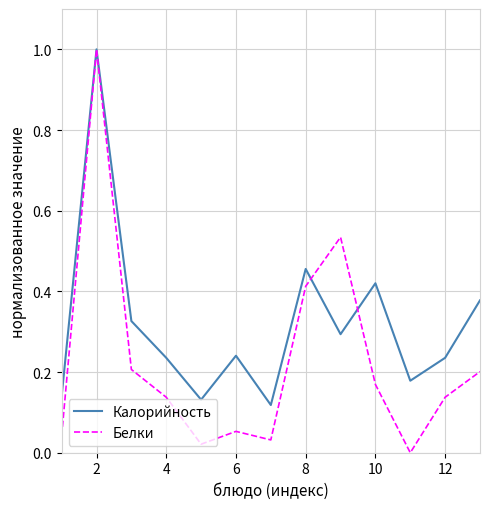

Which series has the largest range (max minus min)?

Белки